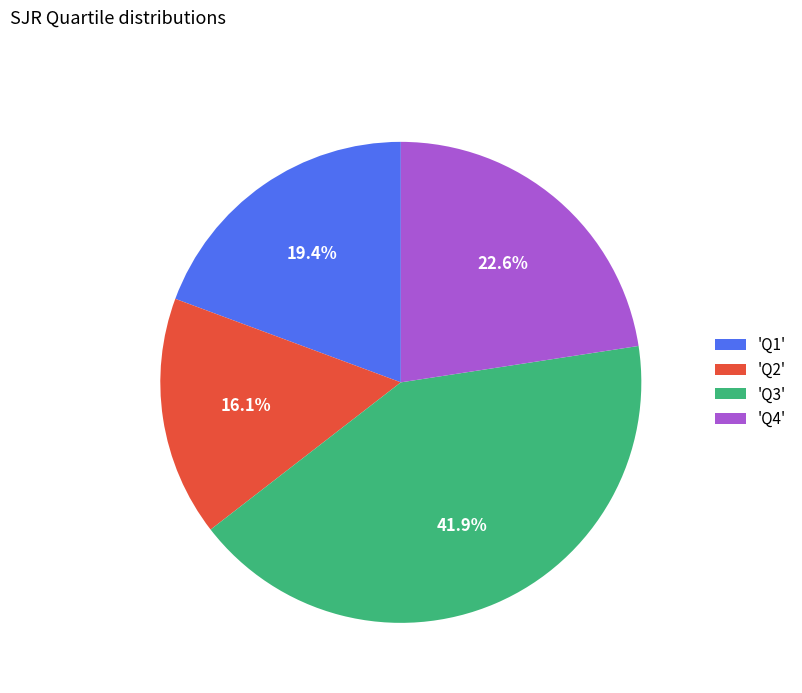

What is the ratio of the value at 'Q1' to the value at 'Q3'?

0.5